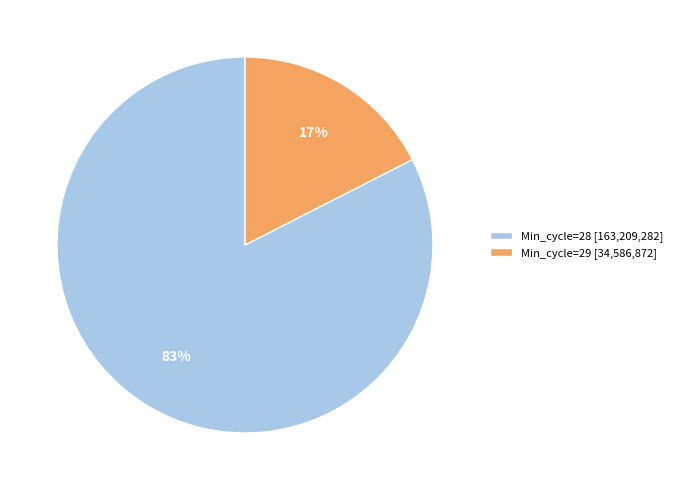

Between Min_cycle=28 [163,209,282] and Min_cycle=29 [34,586,872], which is larger?

Min_cycle=28 [163,209,282]